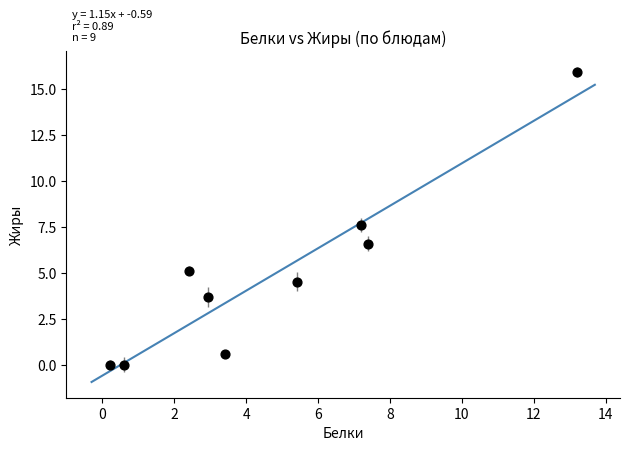

What is the range of X values (max minus min)?

13.0